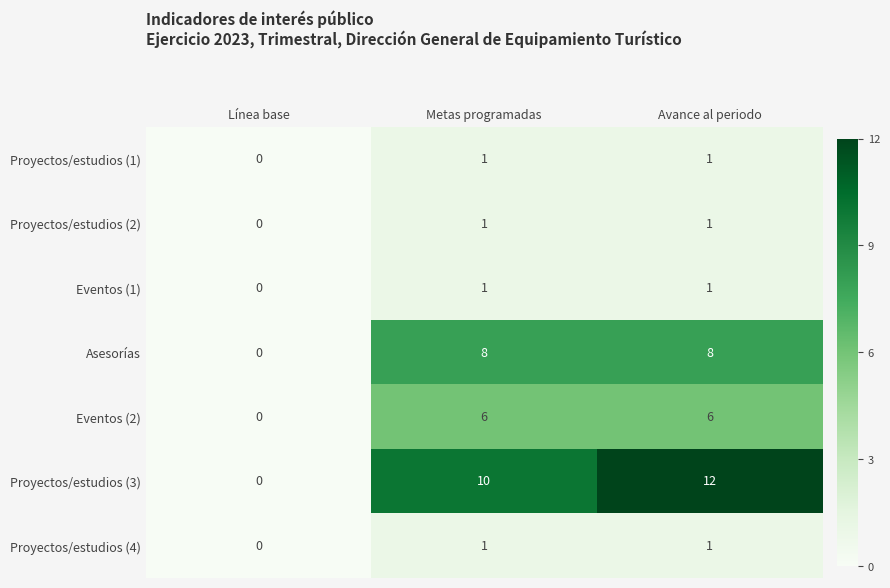

Which series changed the most between Metas programadas and Avance al periodo?

Proyectos/estudios (3)